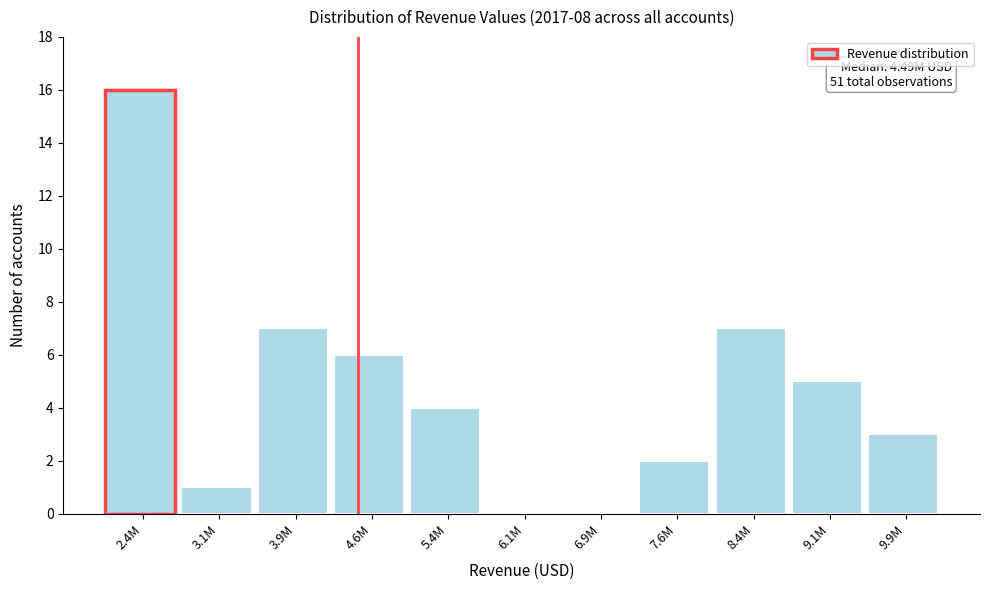

Reading left to right, transcribe all the data shown in this chart.

2.4M=16	3.1M=1	3.9M=7	4.6M=6	5.4M=4	6.1M=0	6.9M=0	7.6M=2	8.4M=7	9.1M=5	9.9M=3